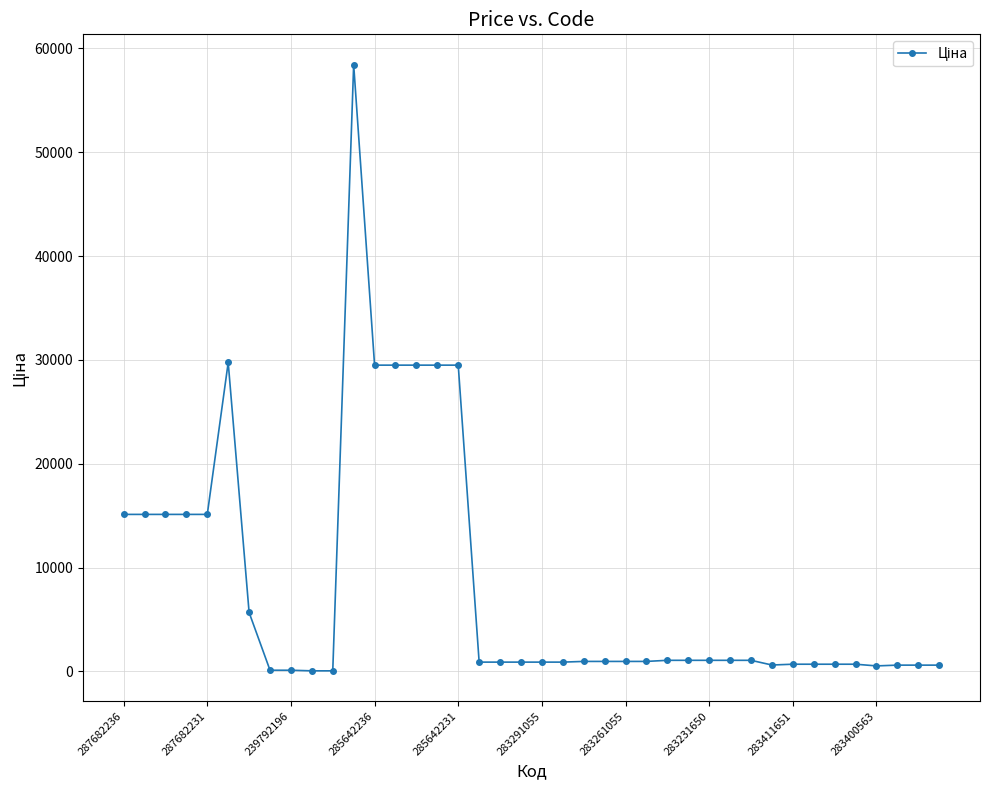

What is the sum of all values?

336673.4